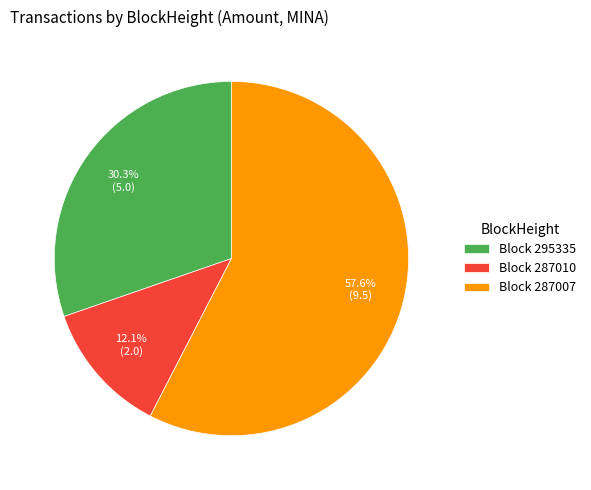

Which has a higher value, Block 295335 or Block 287010?

Block 295335